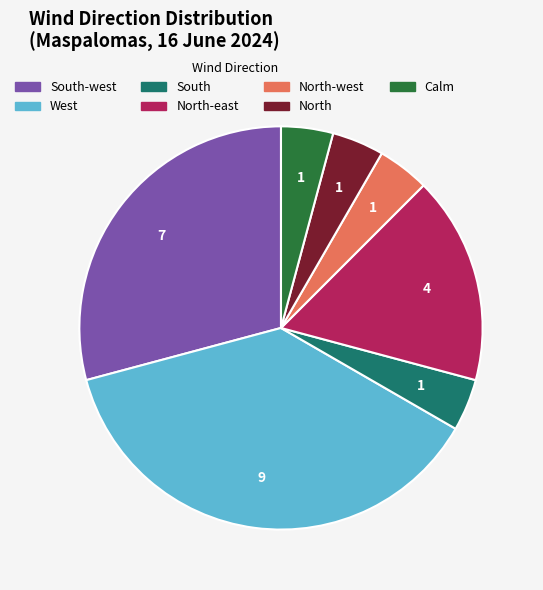

Is there any slice that represents more than half of the pie?

No